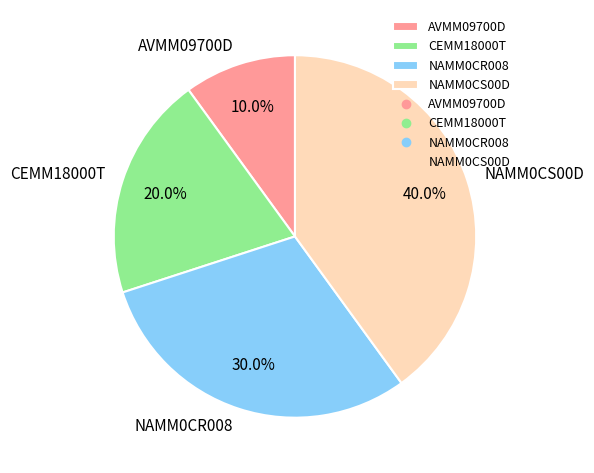

Which has a higher value, NAMM0CR008 or NAMM0CS00D?

NAMM0CS00D